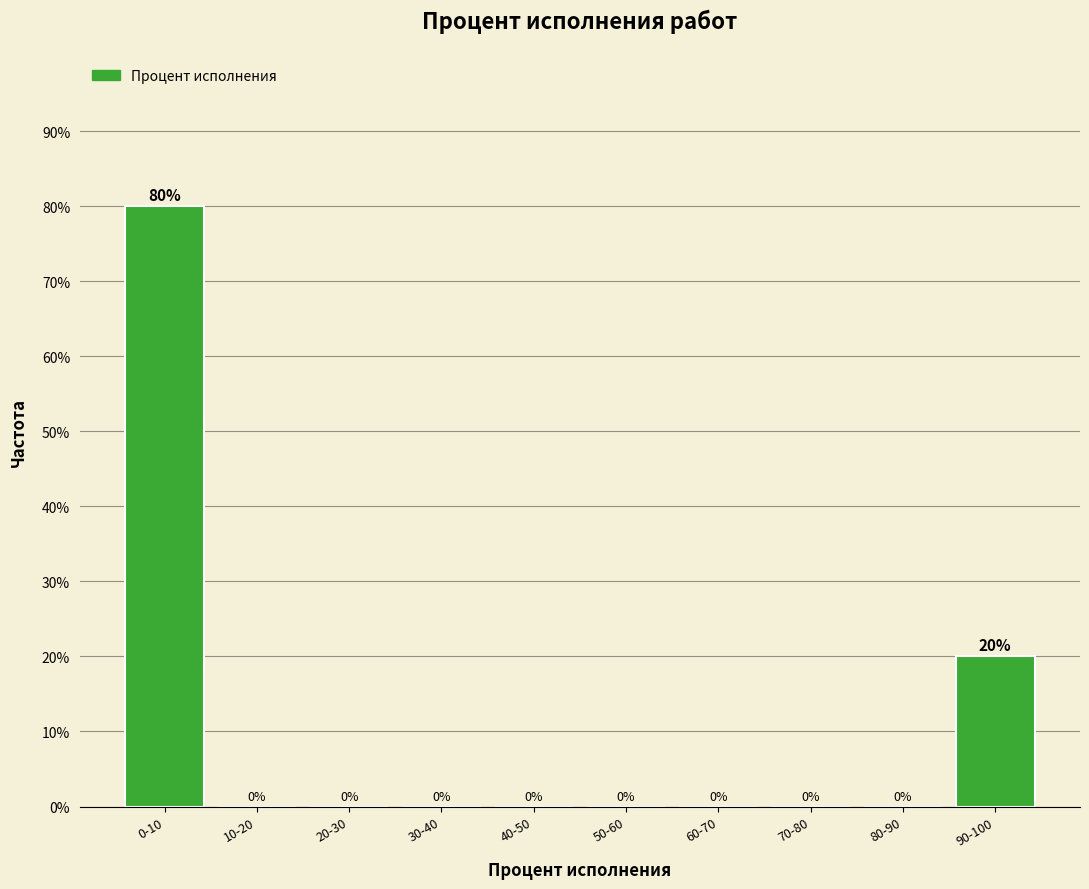

Reading left to right, list all the values displayed in this chart.

0-10=80	10-20=0	20-30=0	30-40=0	40-50=0	50-60=0	60-70=0	70-80=0	80-90=0	90-100=20